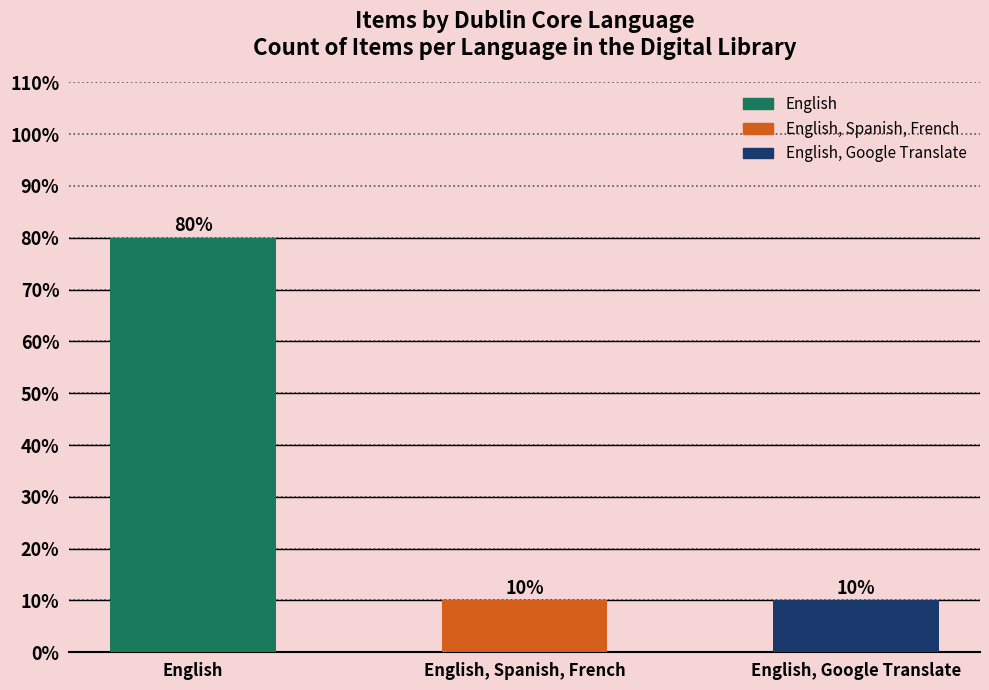

How many bars are there in total?

3